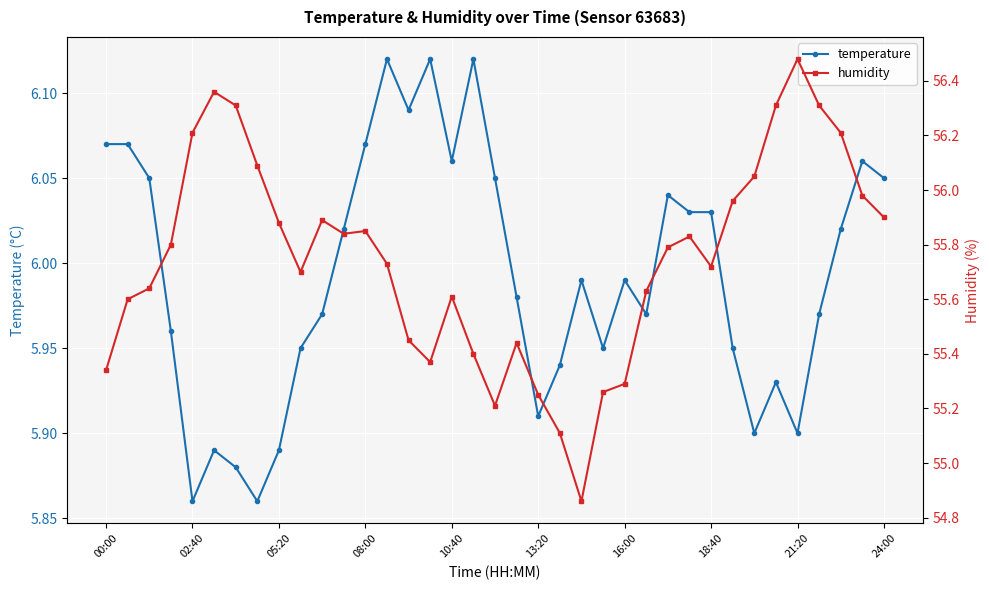

True or false: temperature has a value of 9.1 at 16:00.

False